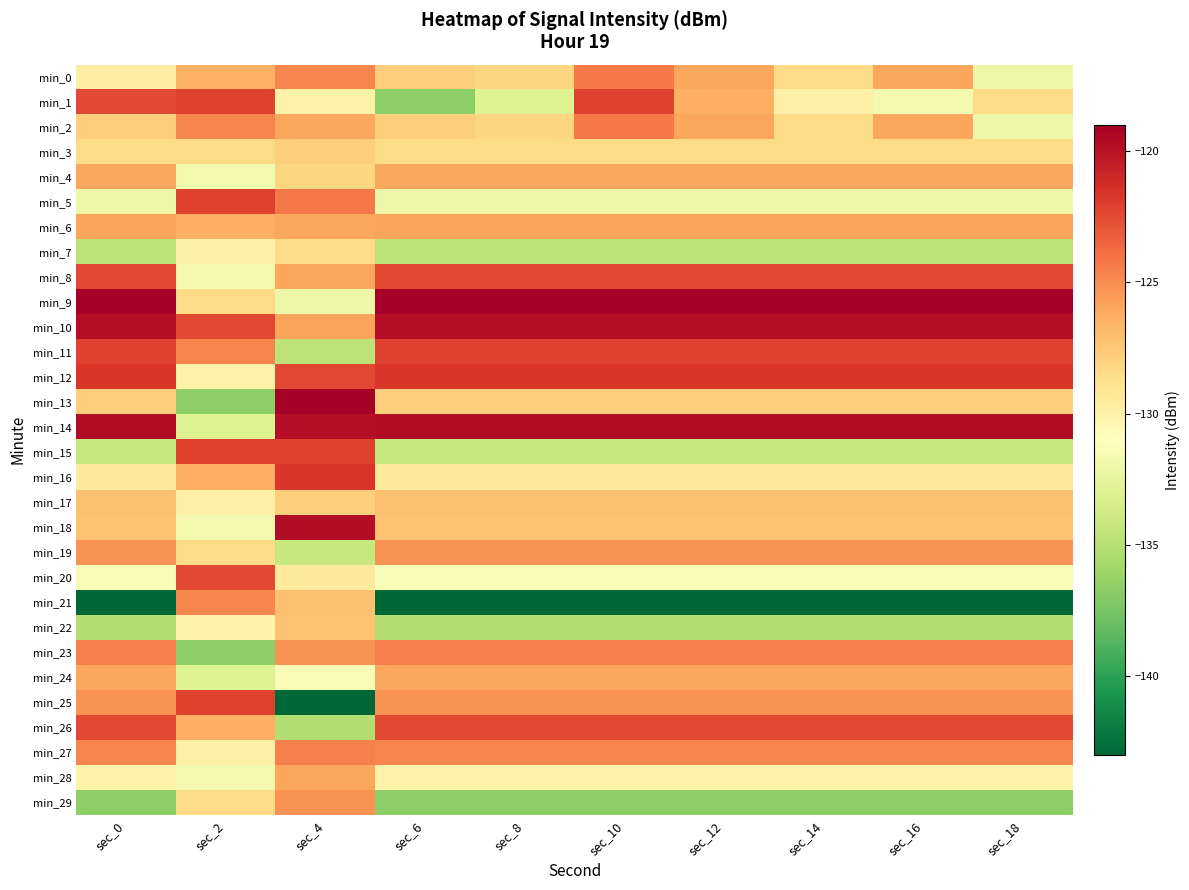

What is the total value across all series at sec_12?

-3820.6